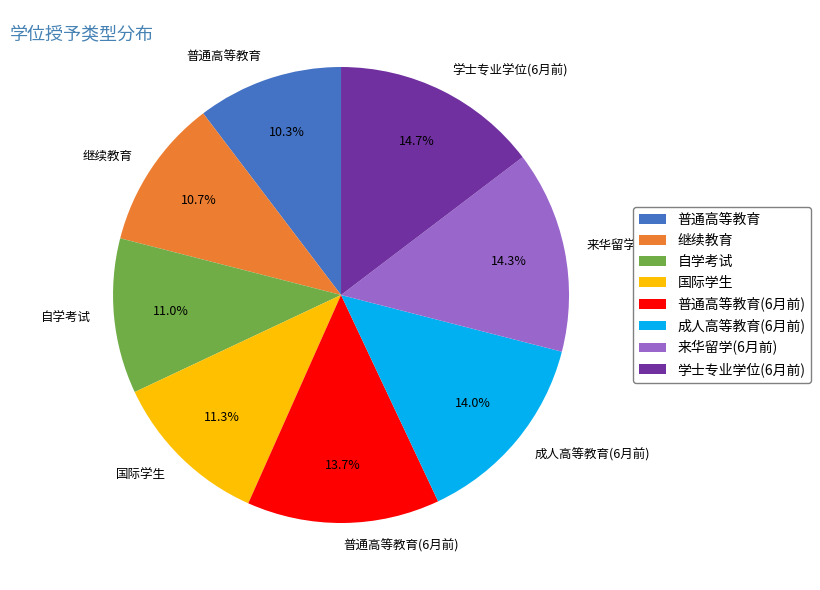

Does 国际学生 account for over 50% of the chart?

No